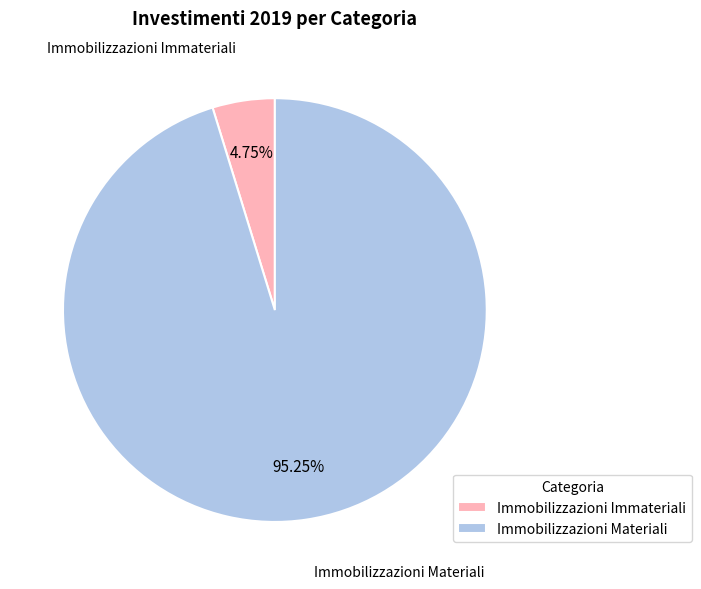

Rank the categories by value from lowest to highest.

Immobilizzazioni Immateriali, Immobilizzazioni Materiali